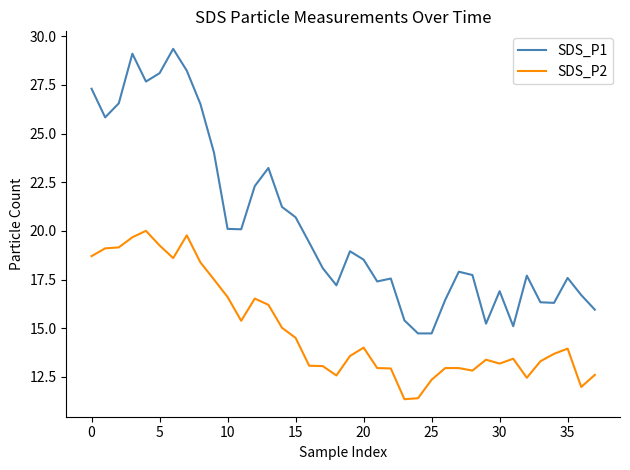

True or false: SDS_P2 has more than 1 interior local peaks.

True